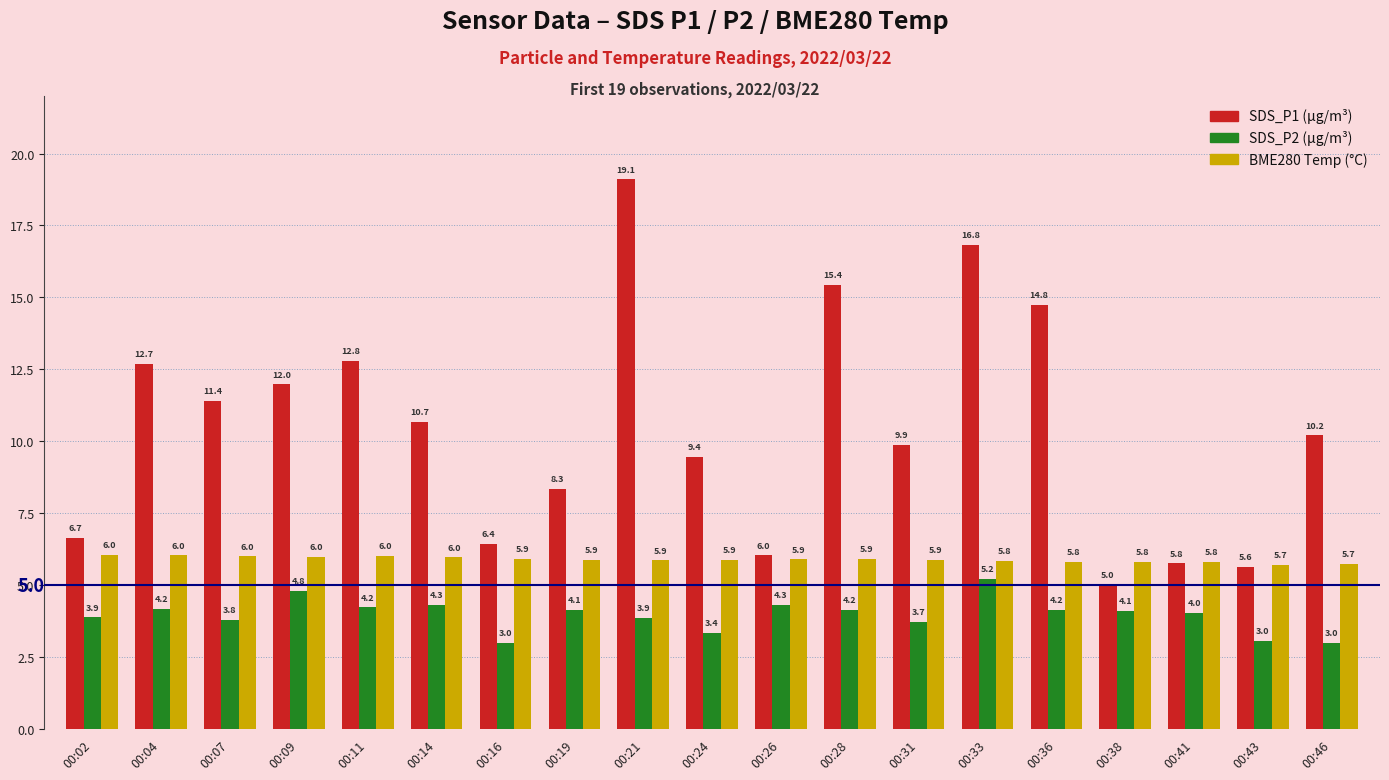

How many distinct data groups are displayed?

3